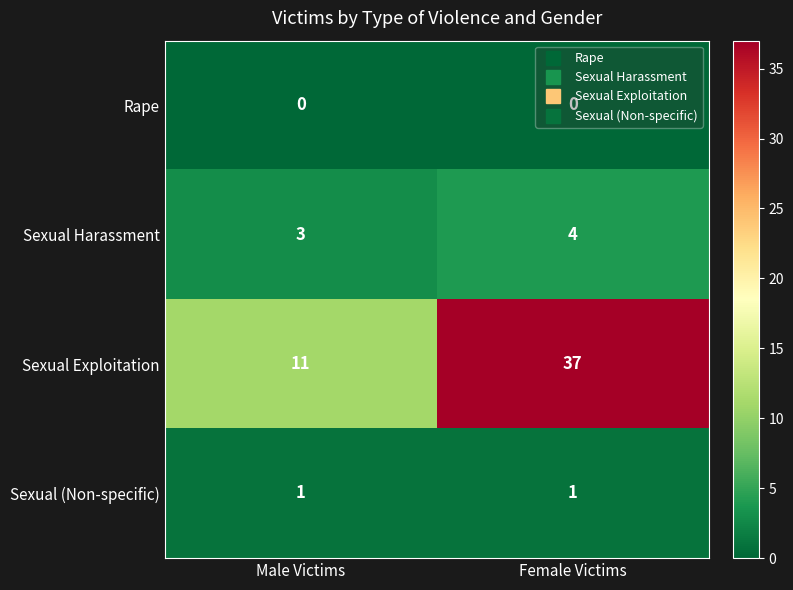

What is the spread (max minus min) of values at Male Victims?

11